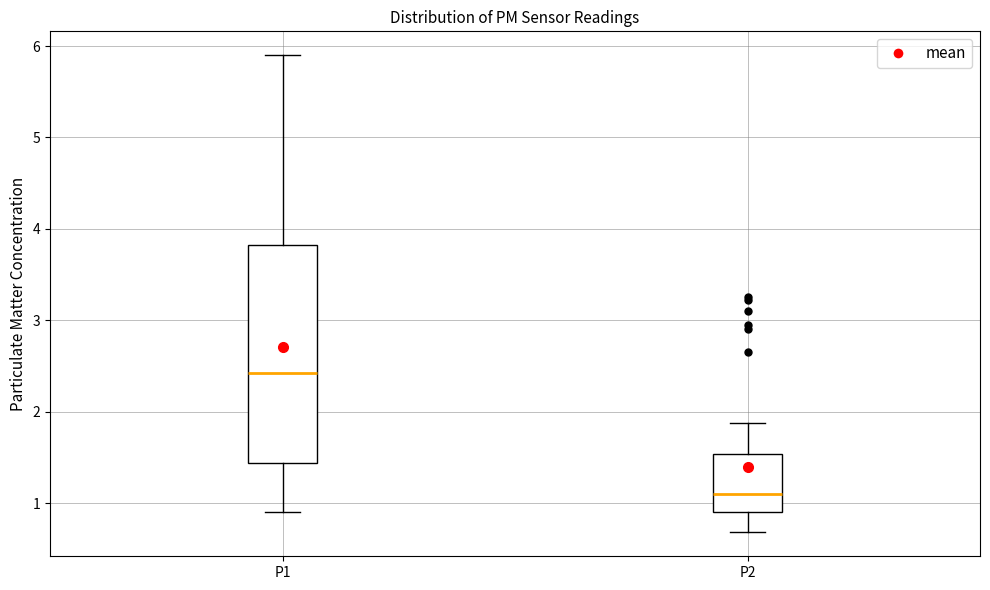

Which box's median line is the lowest?

P2